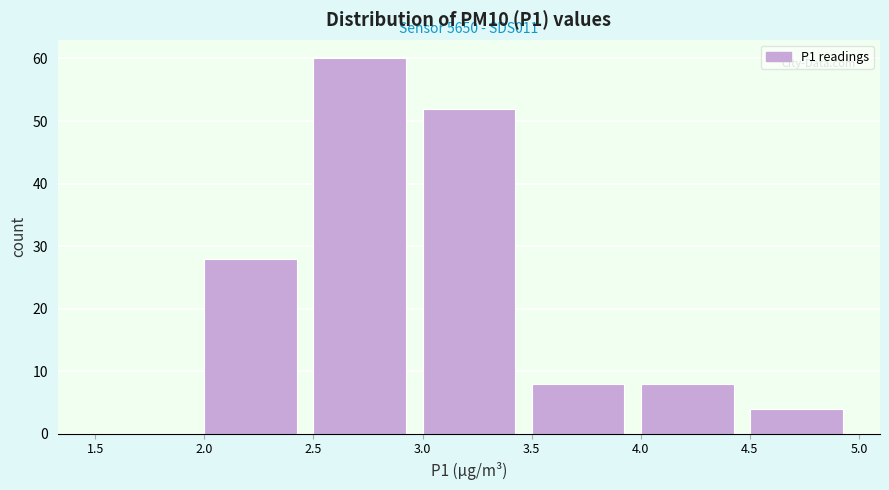

Which range on the x-axis has the tallest bar?

2.5 to 3.0